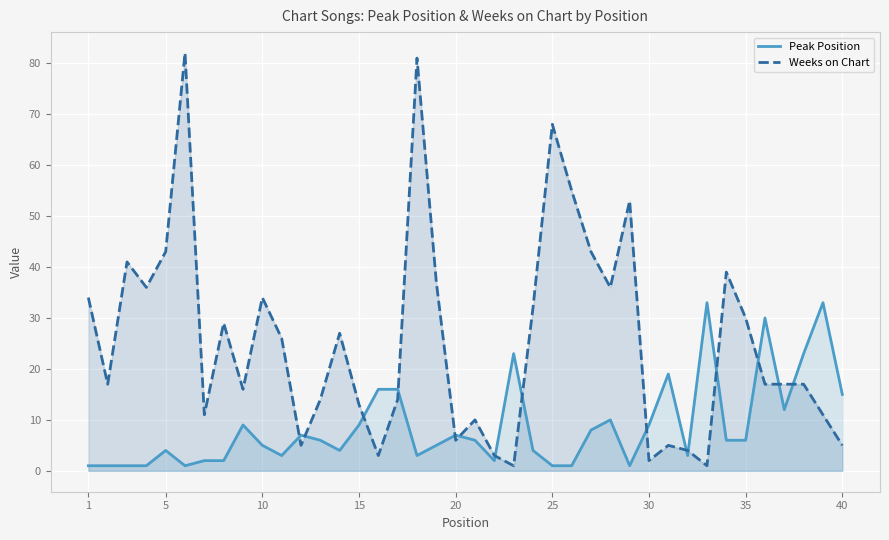

After their last crossing, which series has the higher values: Peak Position or Weeks on Chart?

Peak Position